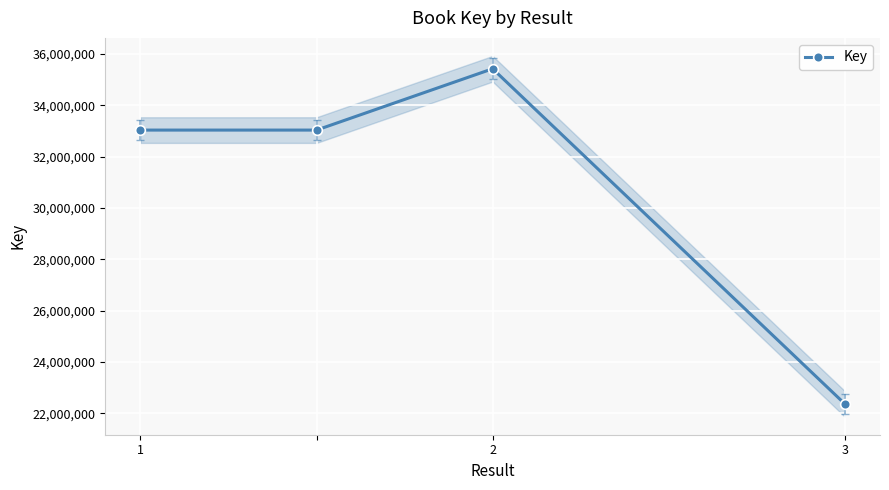

What is the lowest value of the Key series?

22366982